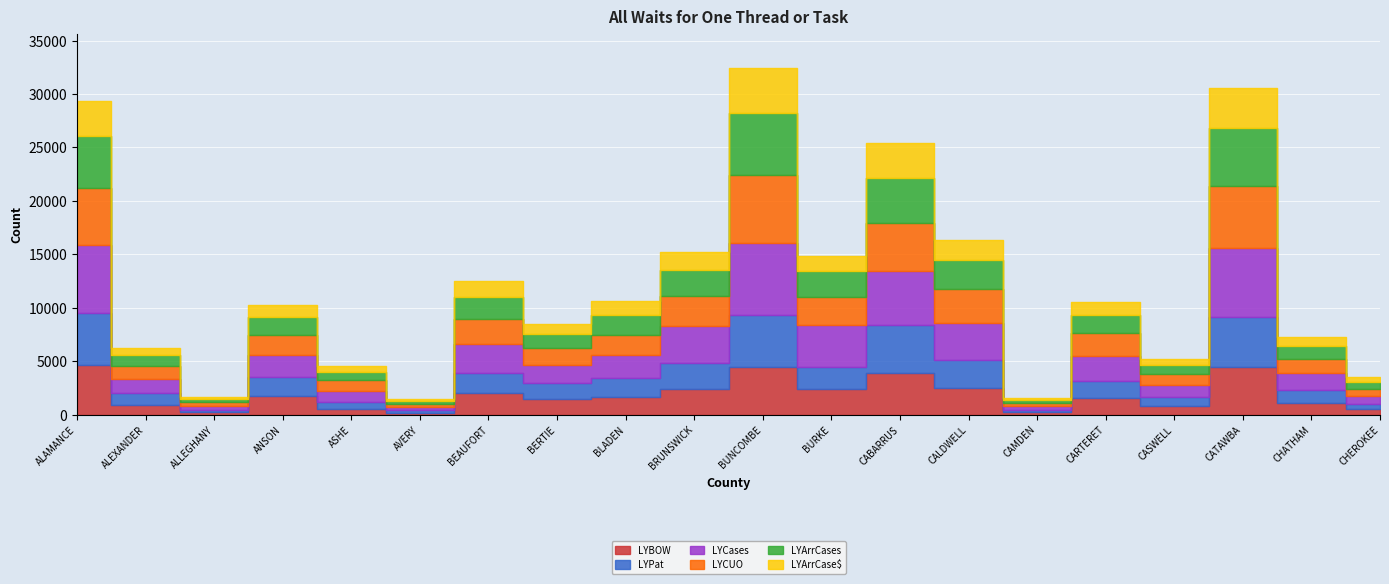

True or false: LYCUO and LYArrCase$ intersect in this chart.

False